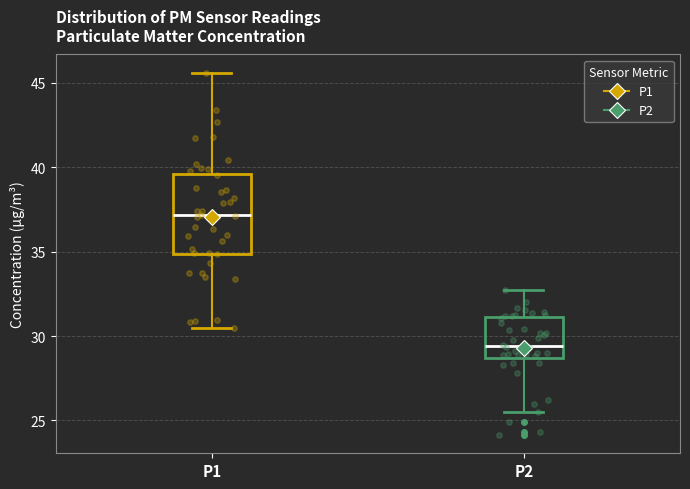

Where is the upper edge of the box for P1 on the y-axis? The values are not printed on the chart, so give them approximately, as read against the axis.

39.5